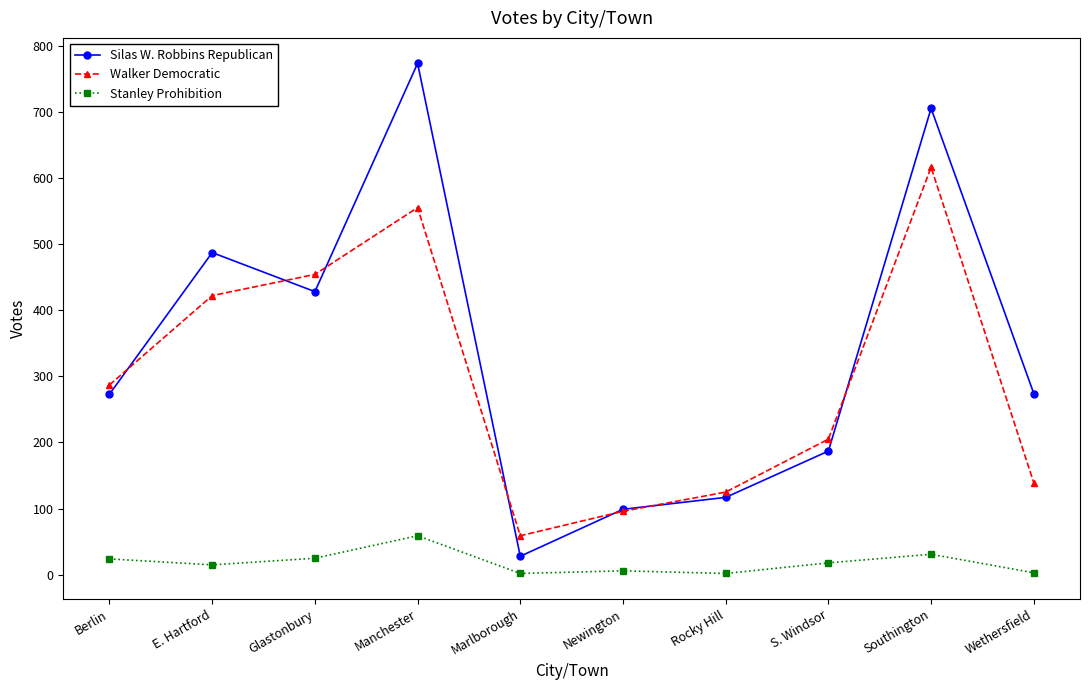

Does the chart have visible grid lines?

No